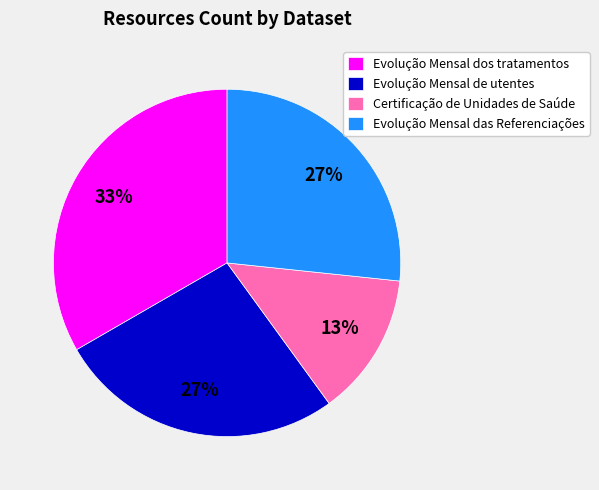

What is the smallest slice in the pie chart?

Certificação de Unidades de Saúde